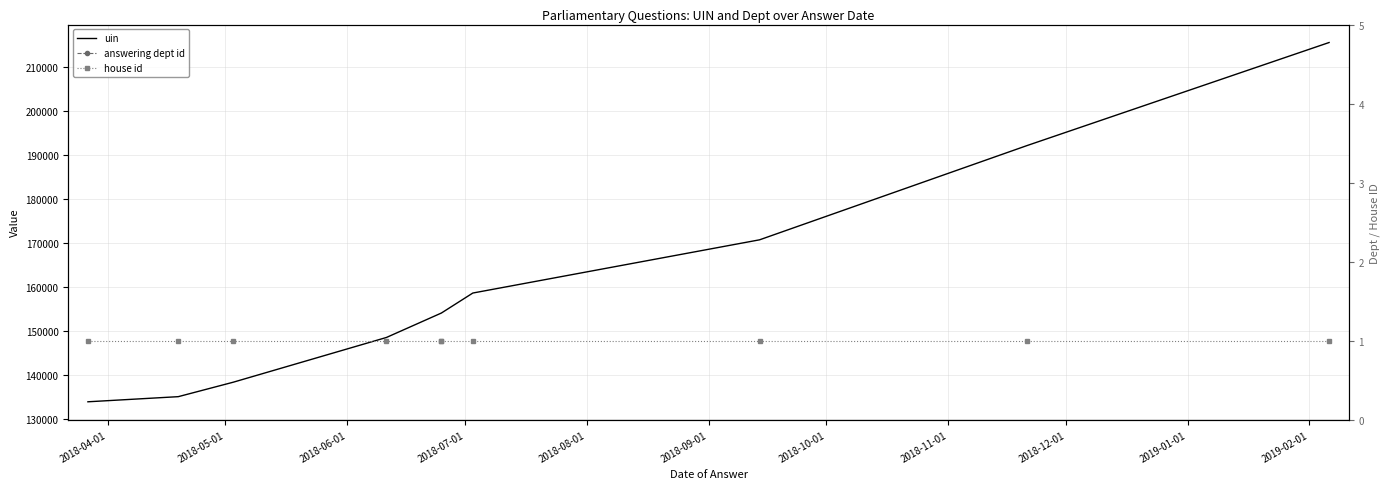

Reading right to left, what are all the values shown in this chart?

uin: 215547	192124	170759	158680	154145	154144	148593	138438	135155	133993
answering dept id: 60	60	60	60	60	60	60	60	60	60
house id: 1	1	1	1	1	1	1	1	1	1